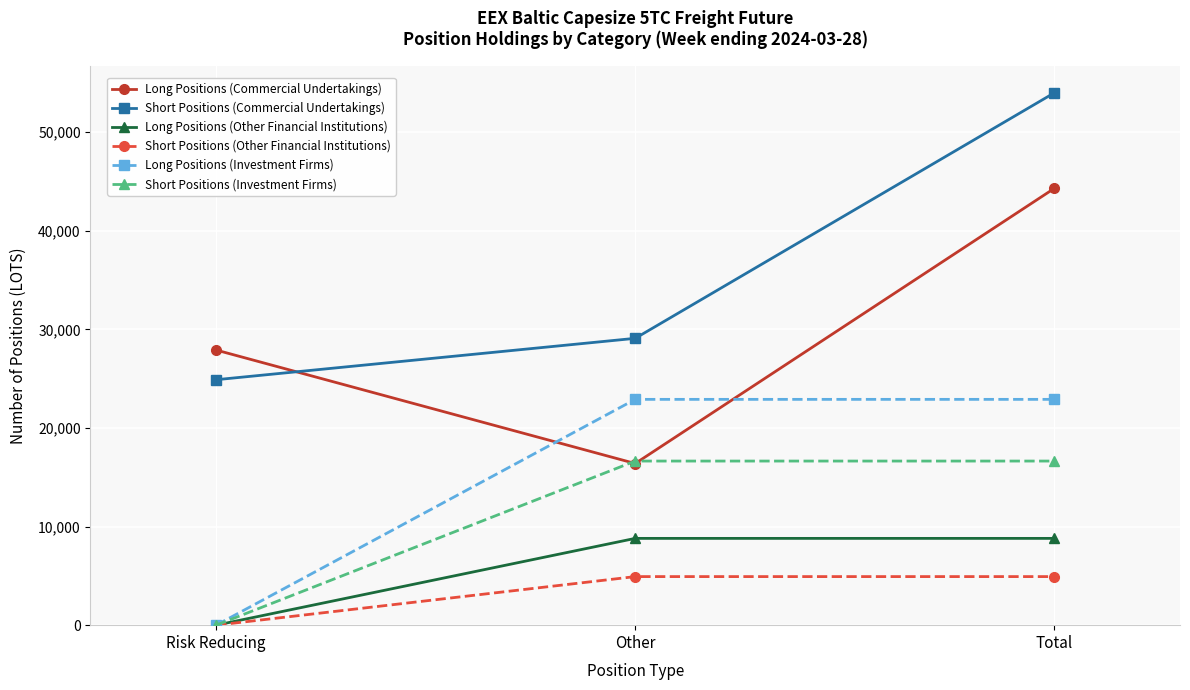

Rank the series at Total from lowest to highest value.

Short Positions (Other Financial Institutions), Long Positions (Other Financial Institutions), Short Positions (Investment Firms), Long Positions (Investment Firms), Long Positions (Commercial Undertakings), Short Positions (Commercial Undertakings)